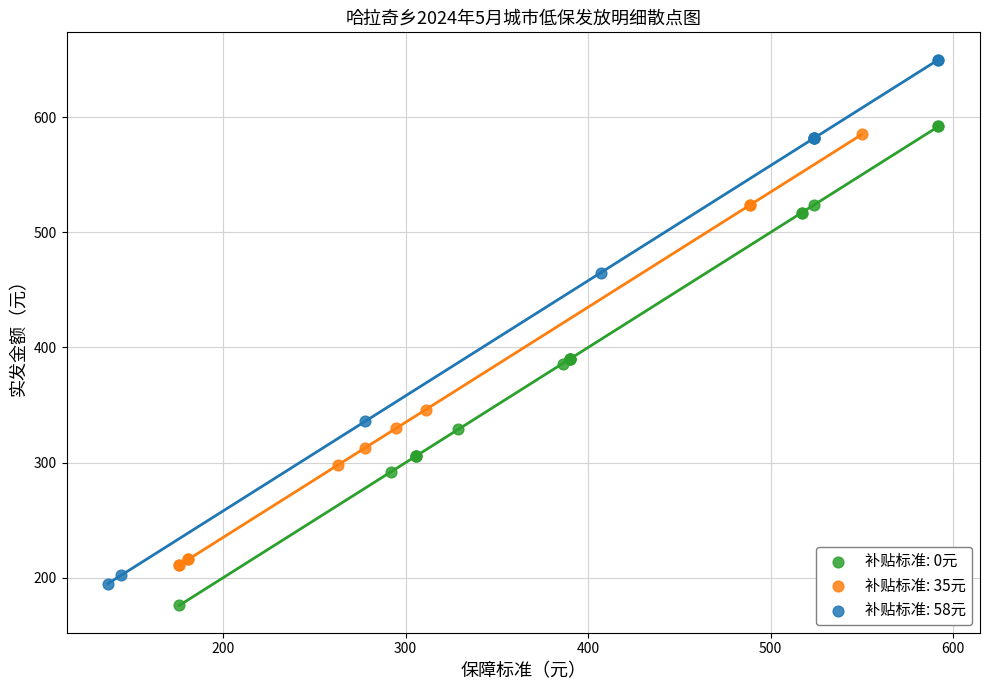

Which series has the largest Y range (max minus min)?

补贴标准: 58元